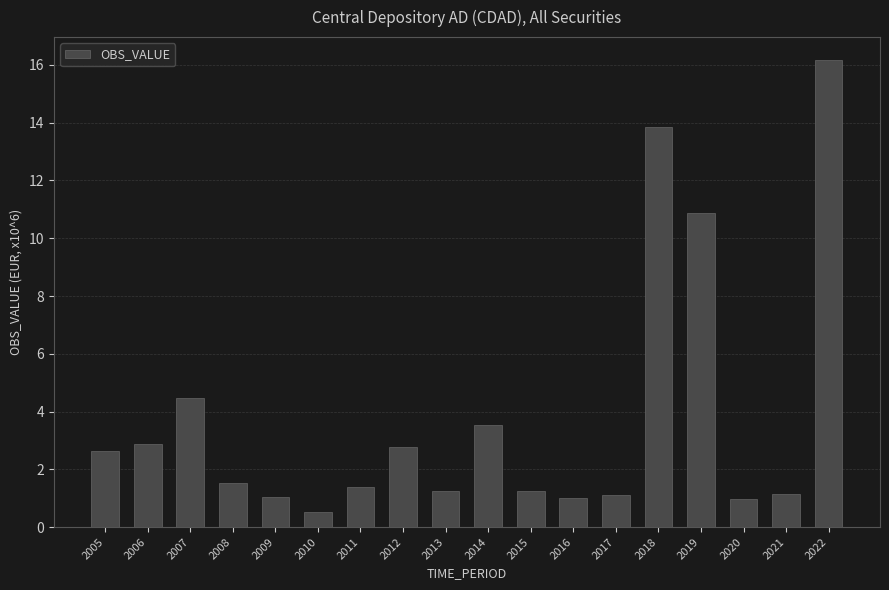

What is the value of the 2nd bar from the left?

2.9